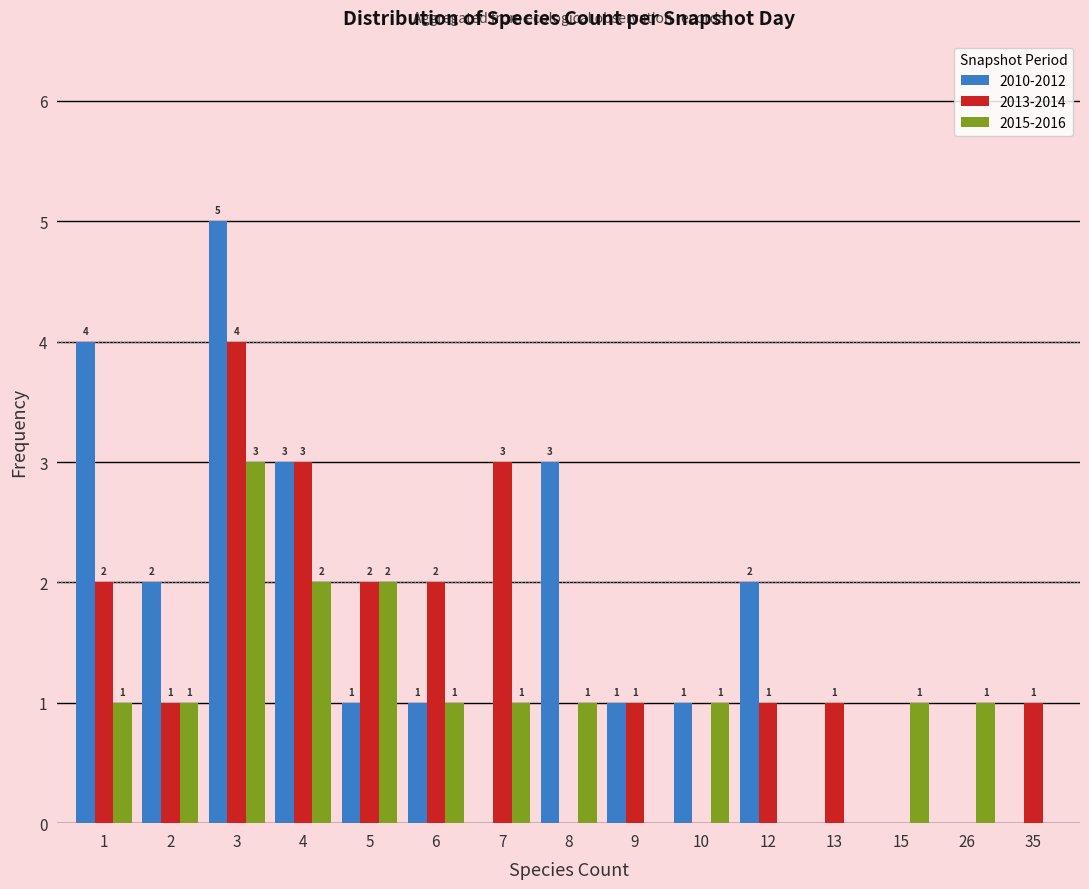

At which category is the sum across all series the highest?

3